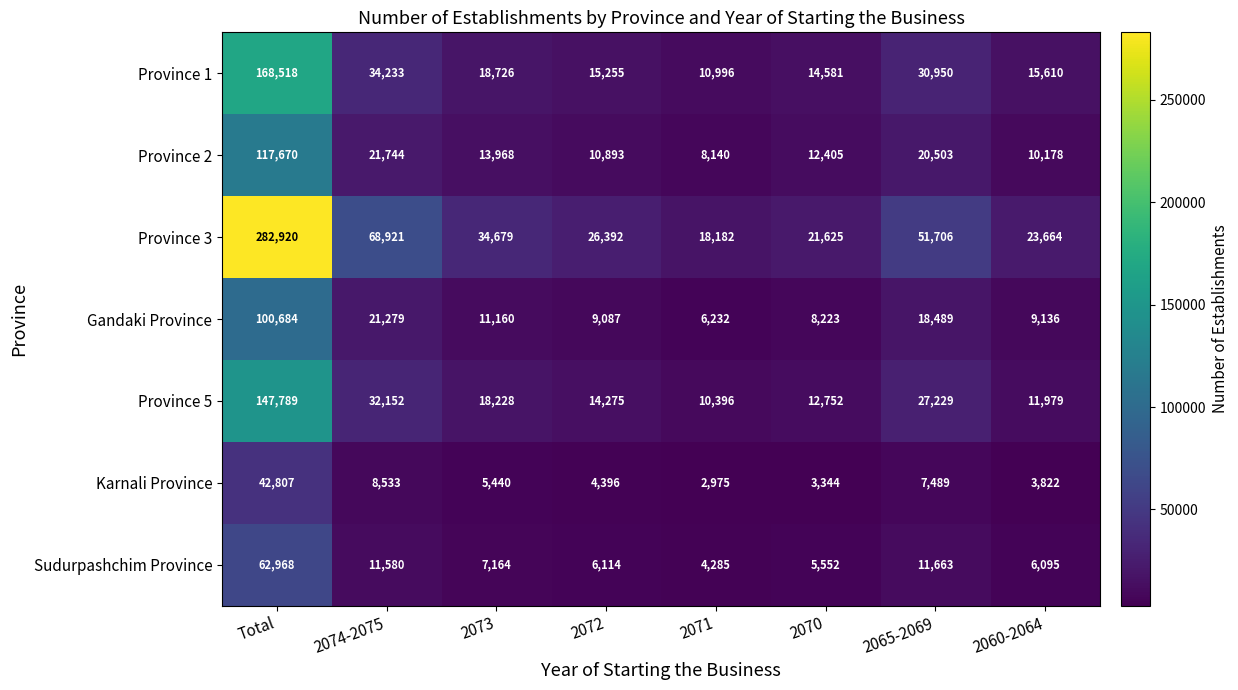

What value does the Sudurpashchim Province series have at 2073, to the nearest 50?

7150